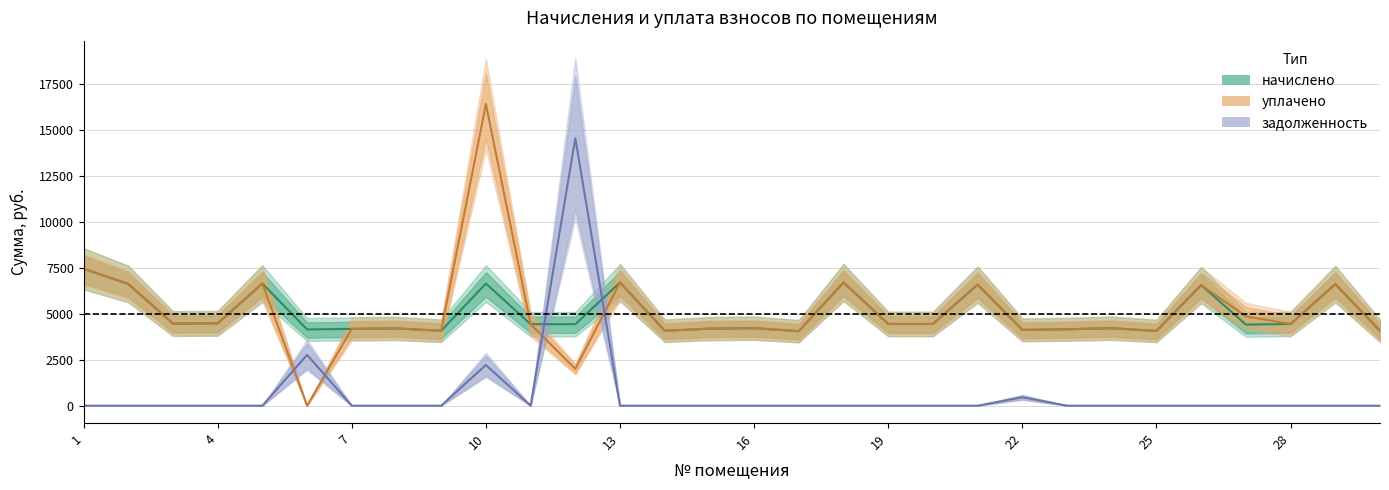

Reading left to right, what are all the values shown in this chart?

начислено: 7453.4	6624.0	4469.8	4481.3	6647.0	4147.2	4181.8	4204.8	4078.1	6647.0	4435.2	4435.2	6704.6	4078.1	4193.3	4216.3	4055.0	6704.6	4446.7	4446.7	6589.4	4124.2	4158.7	4216.3	4066.6	6566.4	4412.2	4446.7	6612.5	4078.1
уплачено: 7453.4	6624.0	4469.8	4481.3	6647.0	0.0	4181.8	4204.8	4078.1	16414.3	4435.2	2000.0	6704.6	4078.1	4194.8	4216.3	4055.0	6704.6	4446.7	4446.7	6589.4	4124.2	4158.7	4216.3	4066.6	6566.4	4864.1	4446.7	6612.5	4078.1
задолженность: 0.0	0.0	0.0	0.0	0.0	2764.8	0.0	0.0	0.0	2215.7	0.0	14553.0	0.0	0.0	0.0	0.0	0.0	0.0	0.0	0.0	0.0	458.2	0.0	0.0	0.0	0.0	0.0	0.0	0.0	0.0